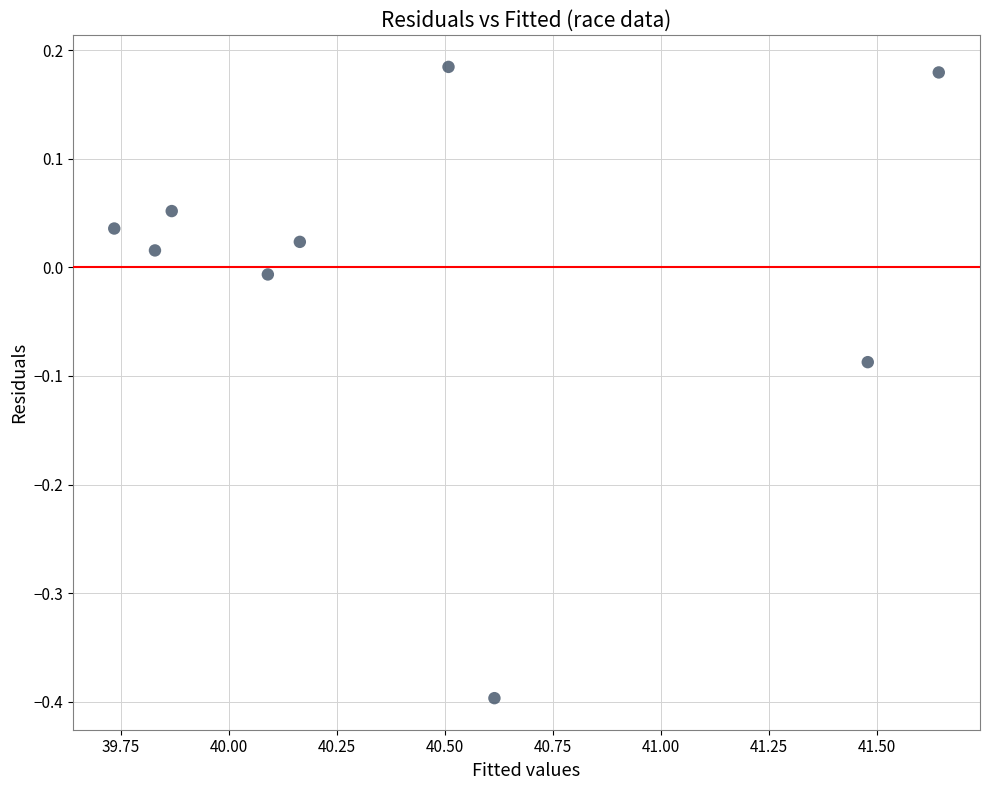

What is the average X value?

40.4